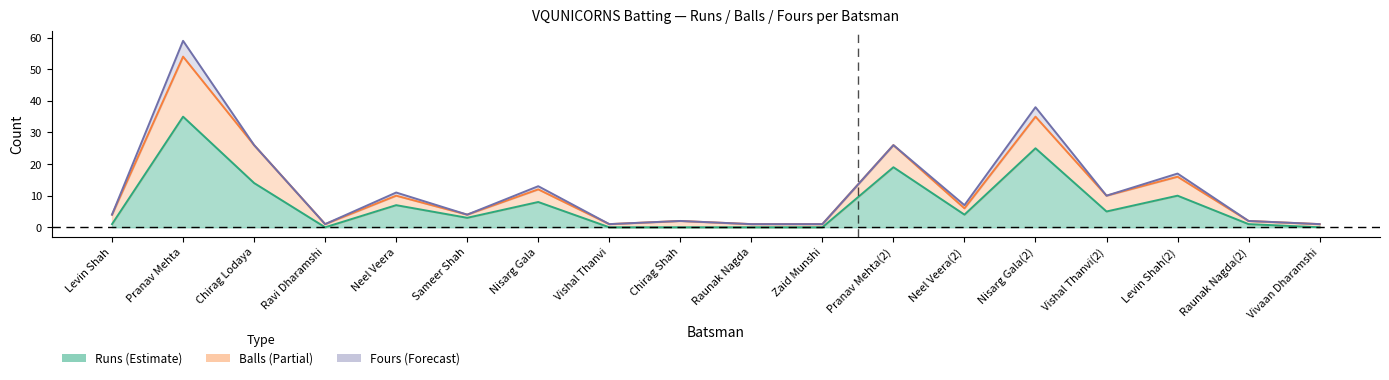

What is the average value of the Fours series?

1